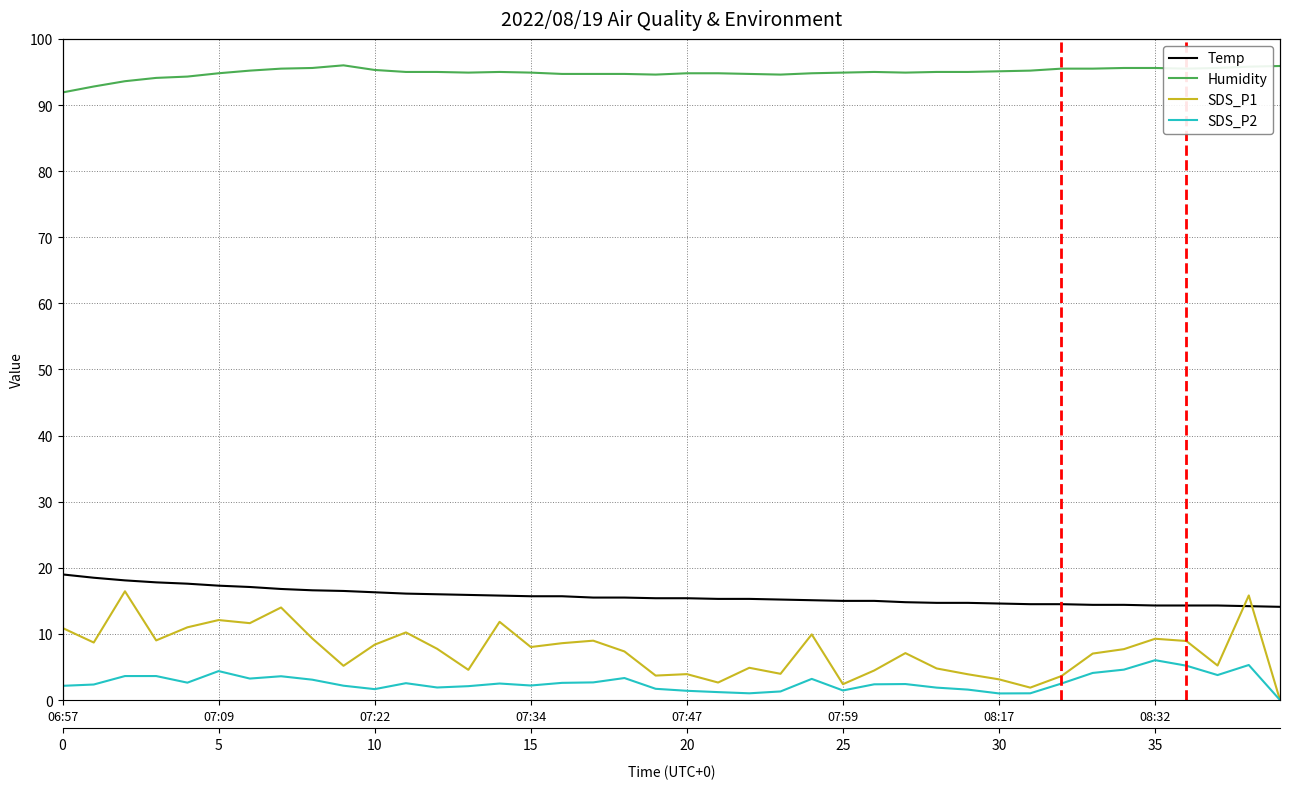

What is the label of the 36th point from the left?

08:32